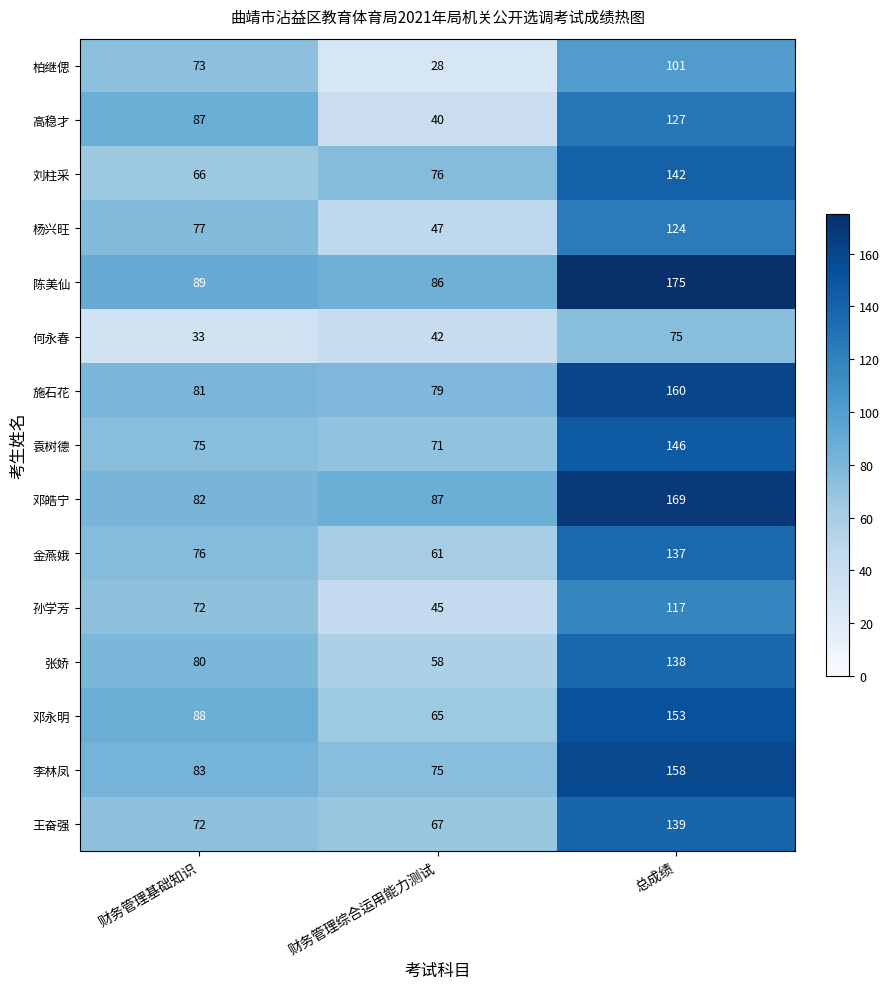

Rank the series by their maximum value, from lowest to highest.

何永春, 柏继偲, 孙学芳, 杨兴旺, 高稳才, 金燕娥, 张娇, 王奋强, 刘柱采, 袁树德, 邓永明, 李林凤, 施石花, 邓皓宁, 陈美仙